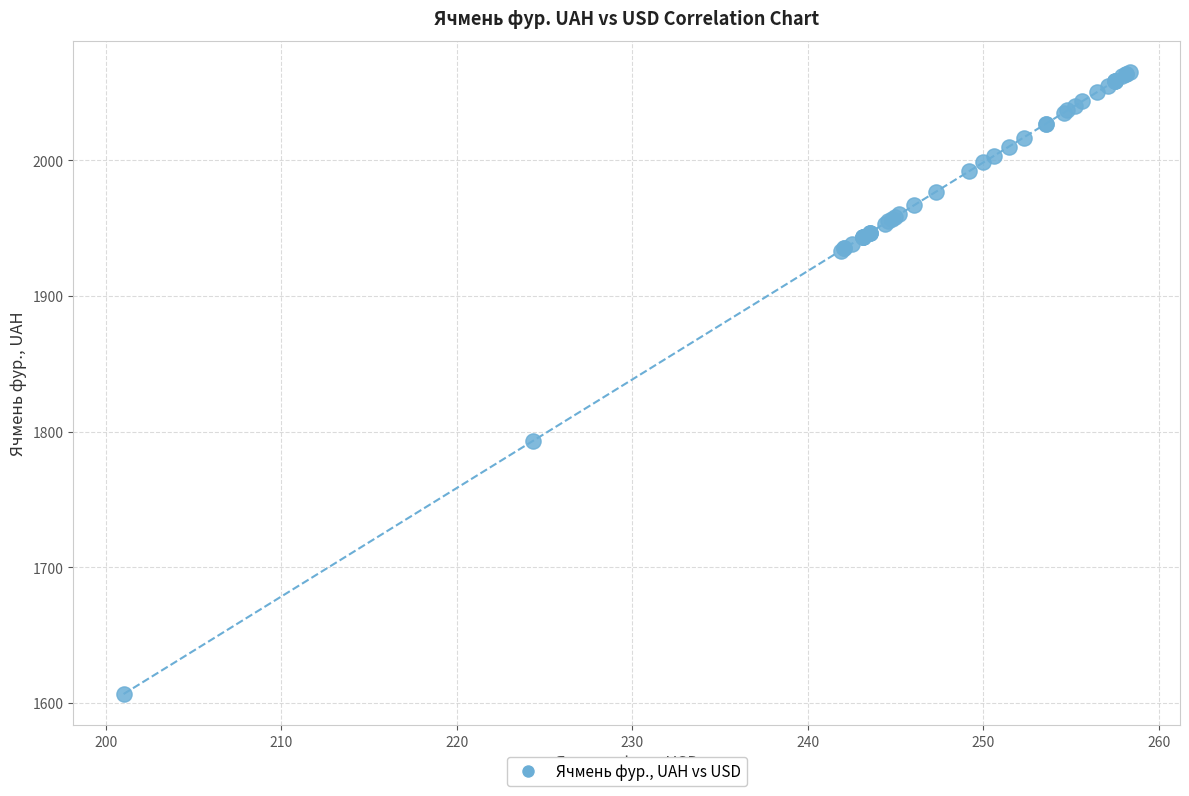

What Y value in the scatter plot is closest to 1835?

1793.3